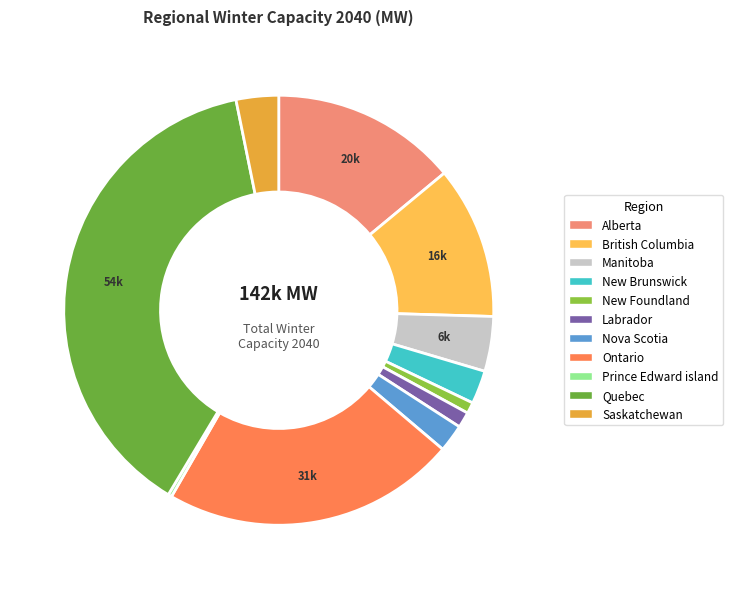

Which category has the biggest portion of the pie?

Quebec